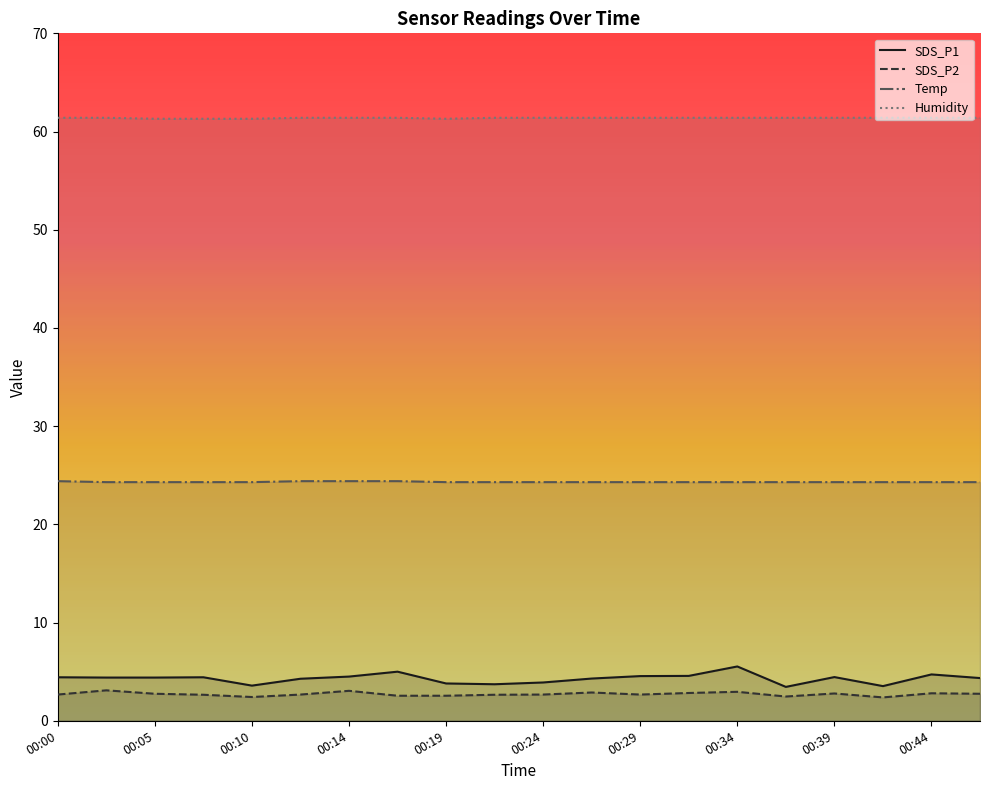

Does the chart display data point markers on the line(s)?

No